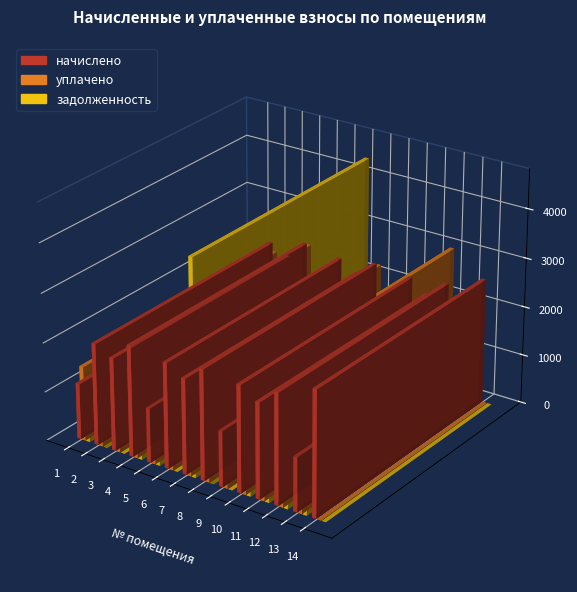

At which label does уплачено reach its minimum?

14